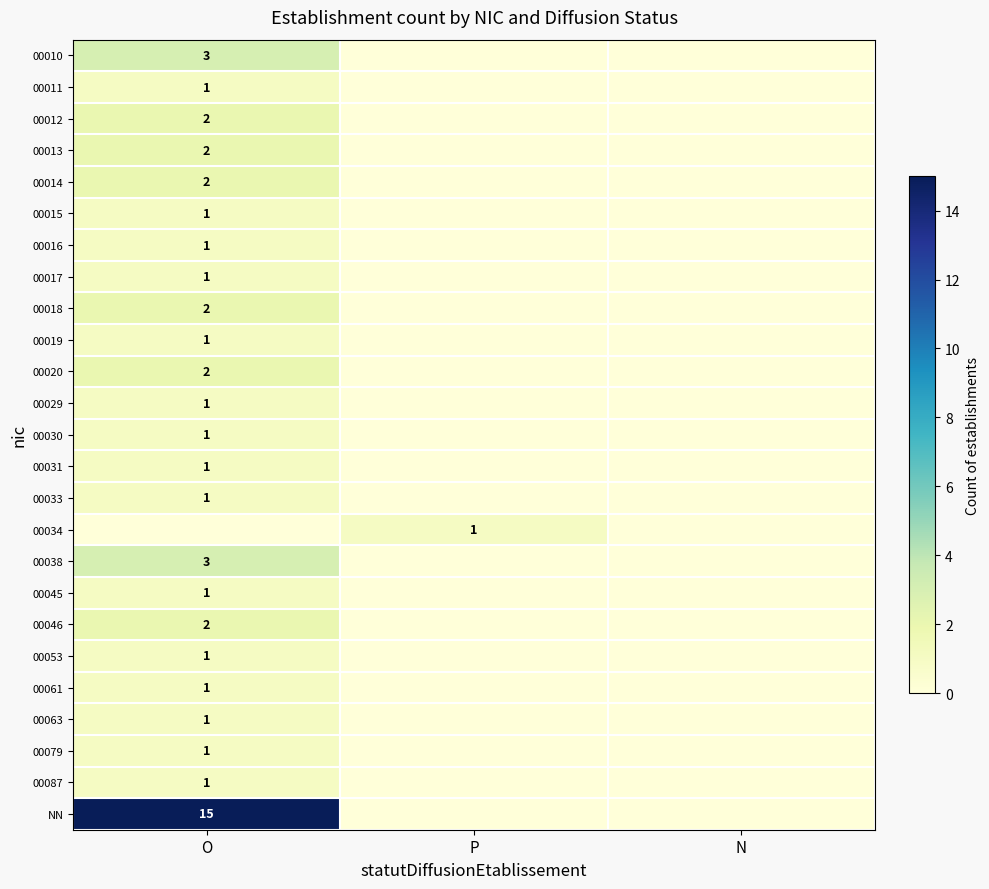

The value of 00018 at O is 1. True or false?

False